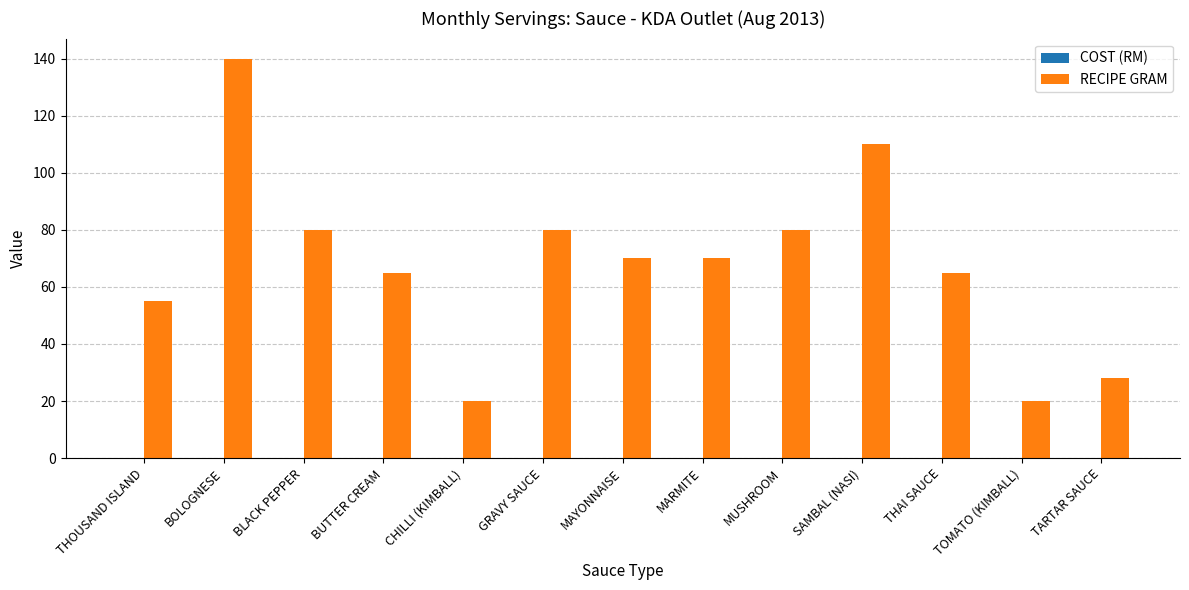

At which category does the chart reach its peak across all series?

BOLOGNESE